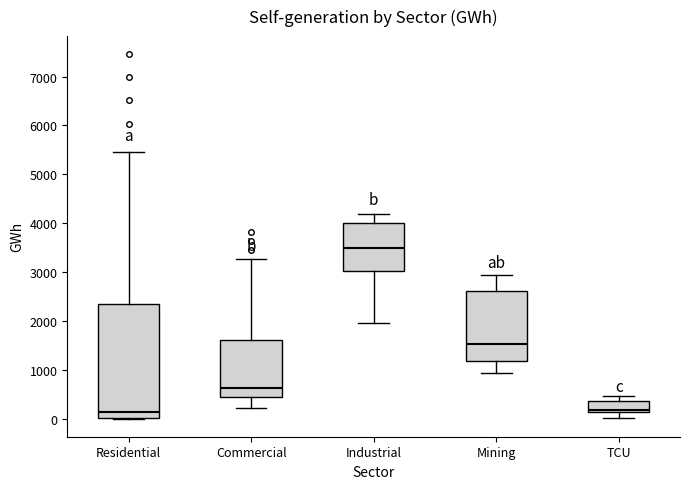

Comparing the boxes themselves (not the whiskers), which one is the tallest?

Residential